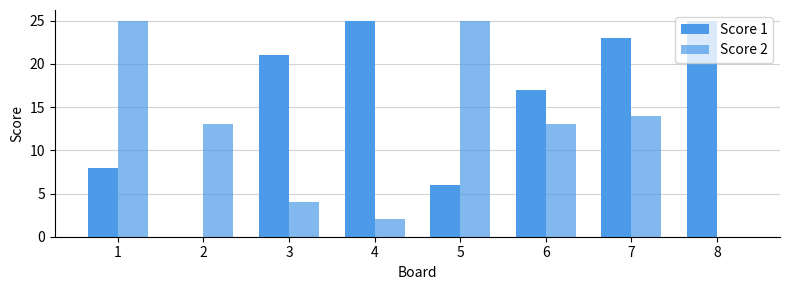

How many categories are shown in the chart?

8